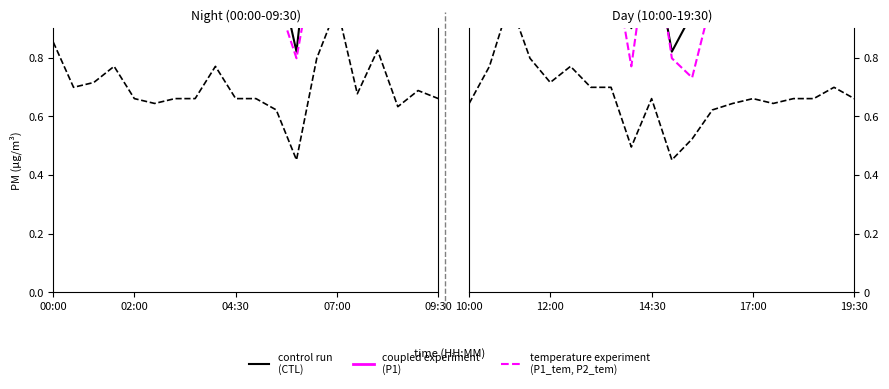

What is the difference between the maximum and second lowest values in the P2 (dashed) series?

0.5